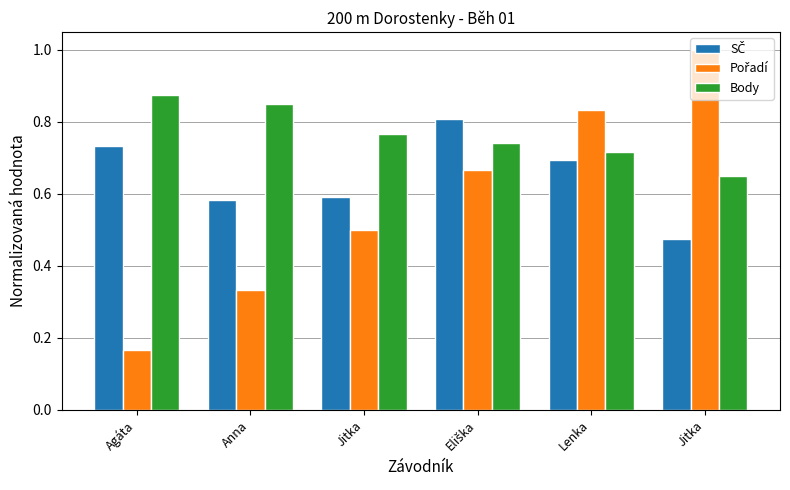

At which category is the sum across all series the highest?

Lenka